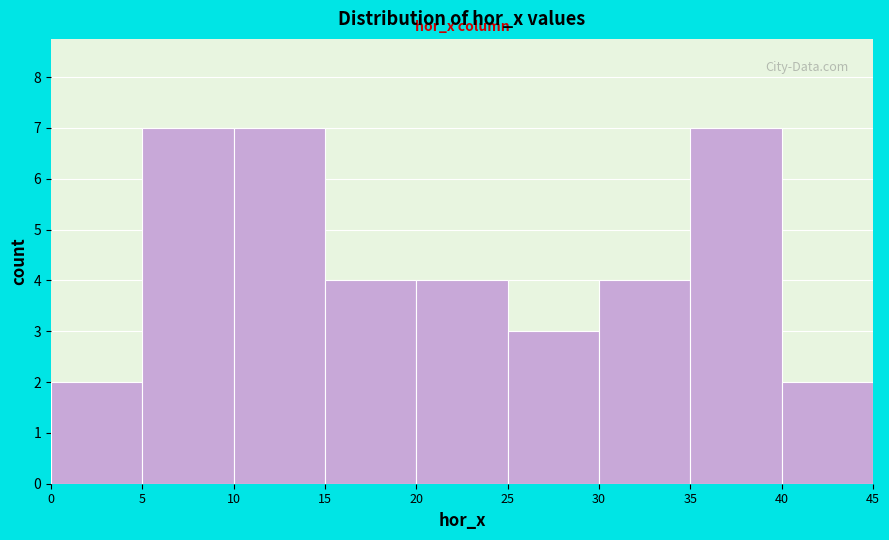

Reading left to right, list every bar in this chart as the range it spans on the x-axis followed by its height. The values are not printed on the chart, so give them approximately, as read against the axis.

0 to 5: 2
5 to 10: 7
10 to 15: 7
15 to 20: 4
20 to 25: 4
25 to 30: 3
30 to 35: 4
35 to 40: 7
40 to 45: 2